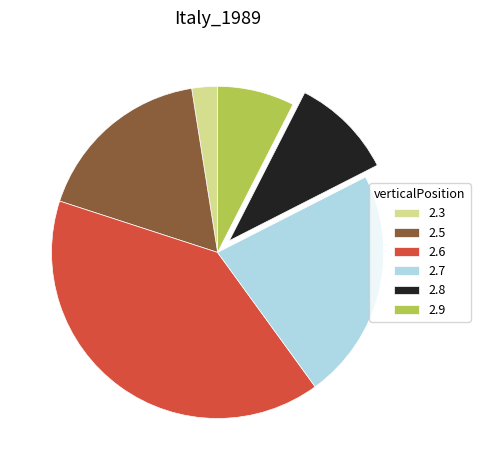

Count the number of slices in the pie.

6